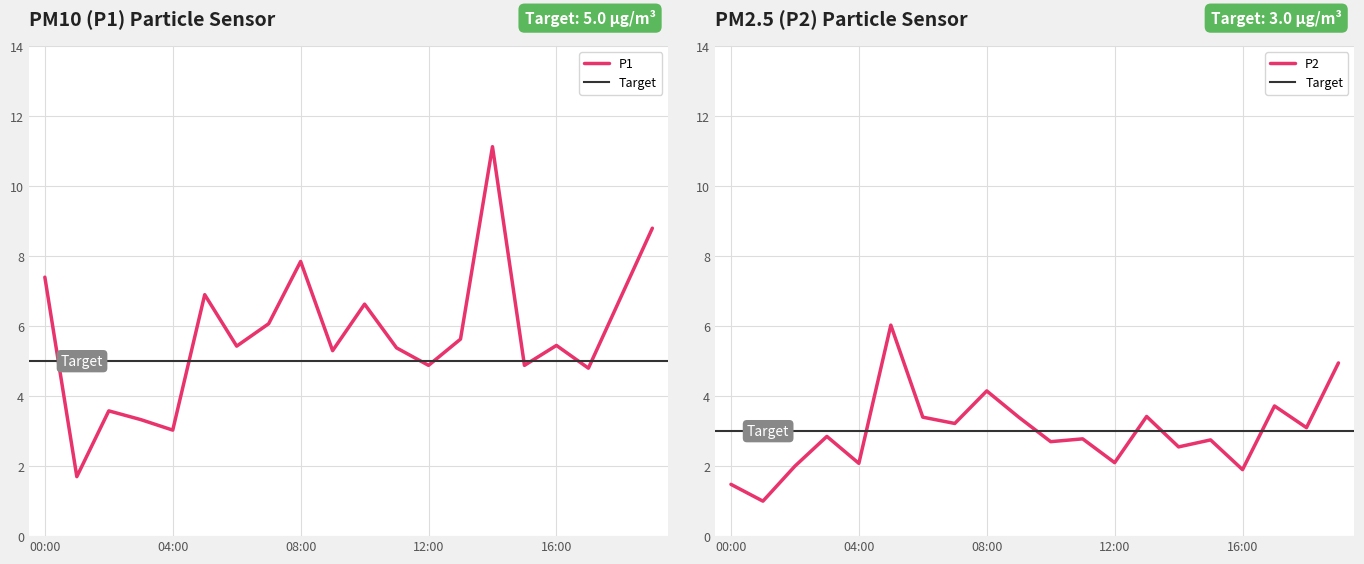

The P2 series shows 1.9 at 16:00. True or false?

True